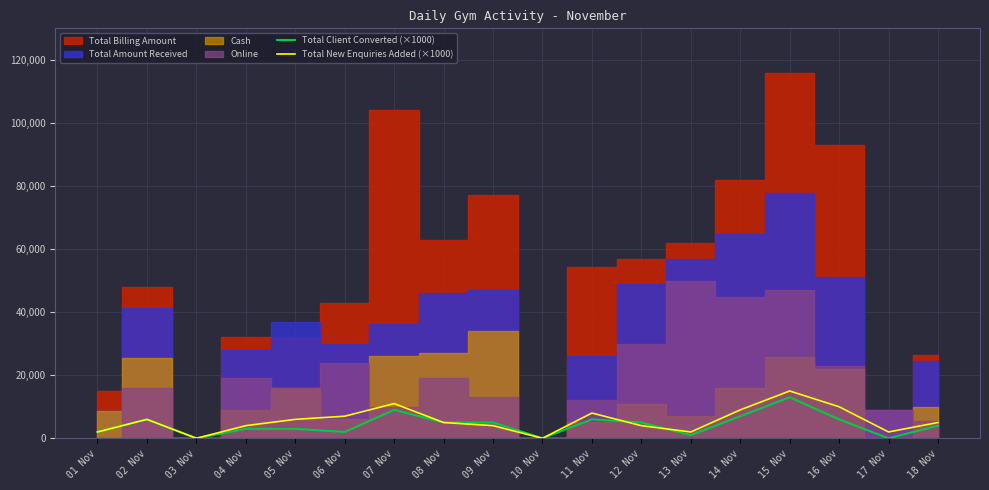

The Total Client Converted (×1000) series shows 1488 at 18 Nov. True or false?

False